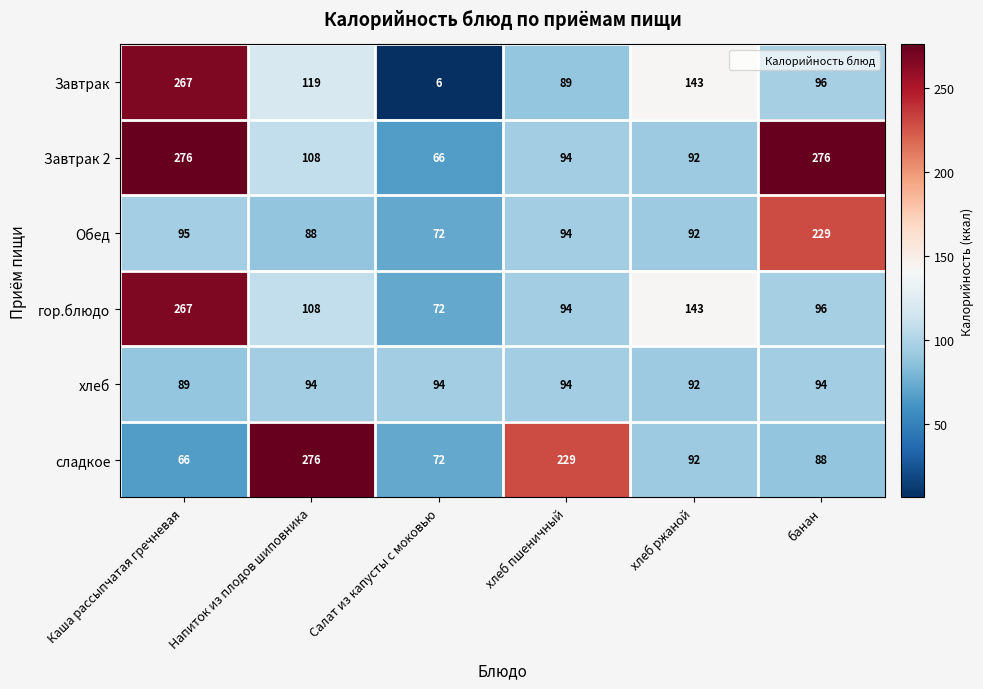

What is the difference between the Завтрак 2 values at Напиток из плодов шиповника and банан?

168